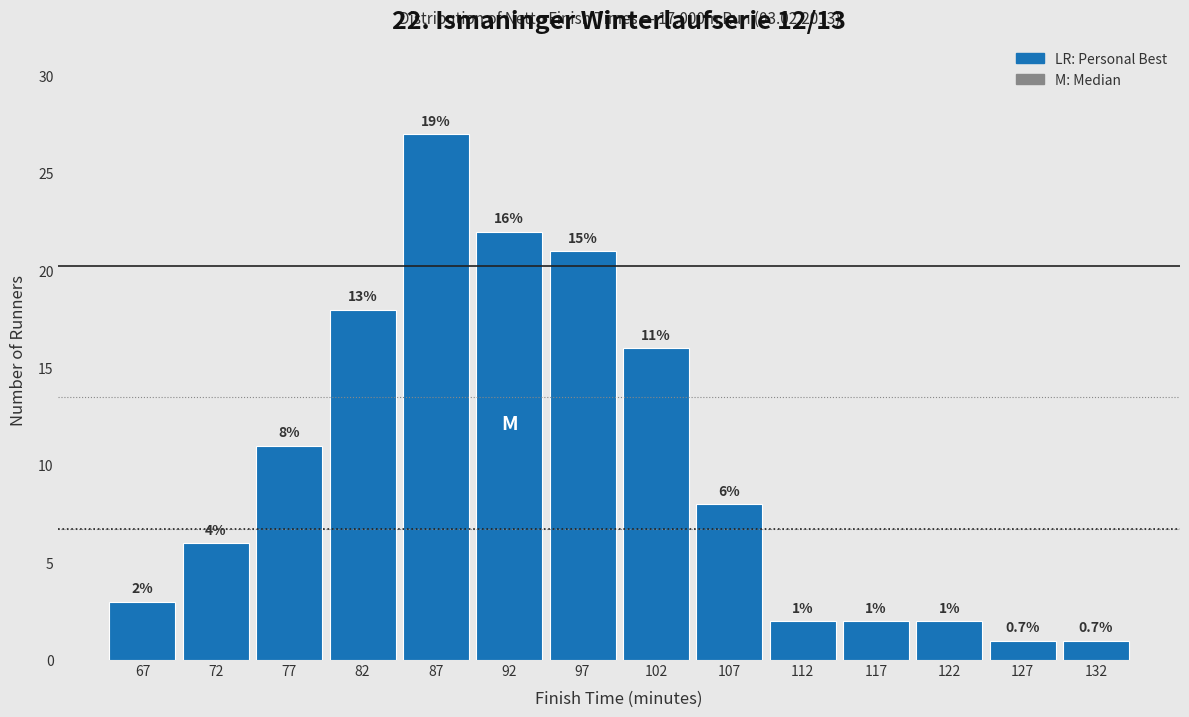

Over which range of the x-axis is the bar tallest?

85 to 90